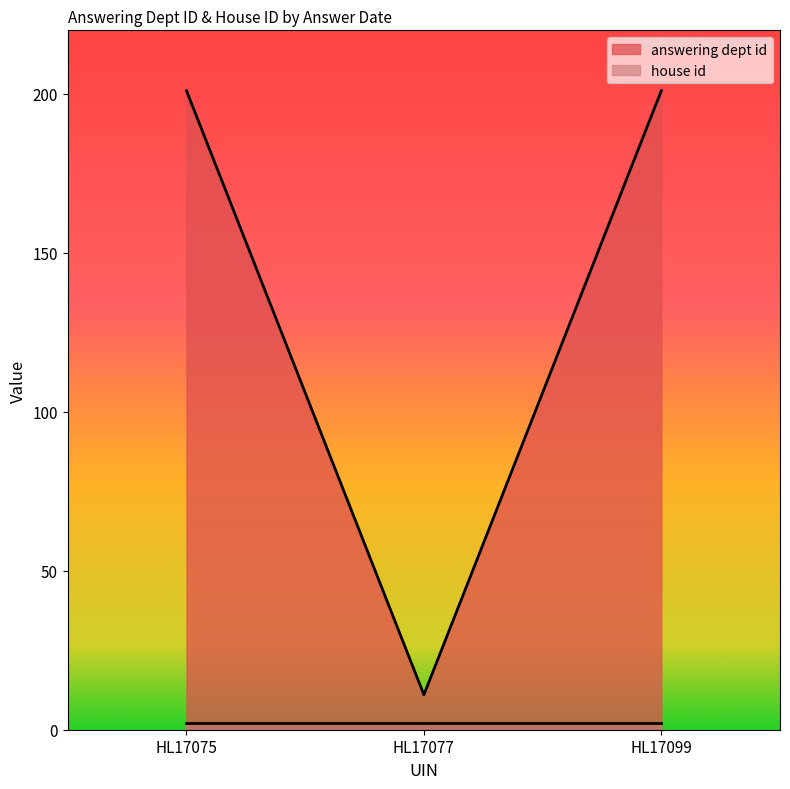

How many values are below 201?

1